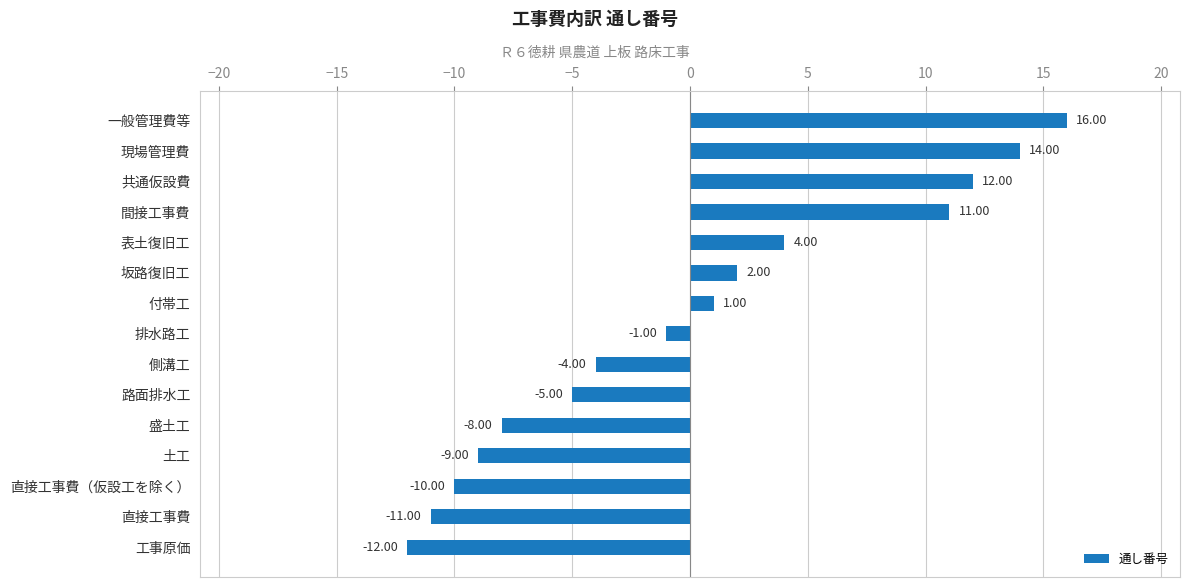

What is the change in value from 直接工事費（仮設工を除く） to 表土復旧工?

+14